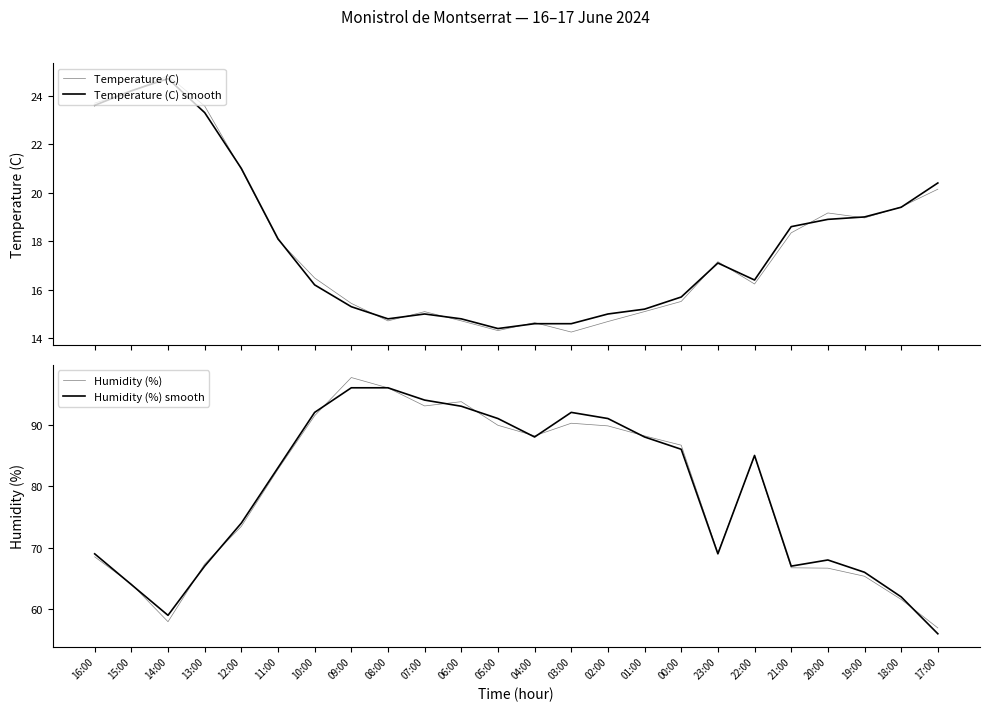

Which label corresponds to the largest value in the chart?

09:00